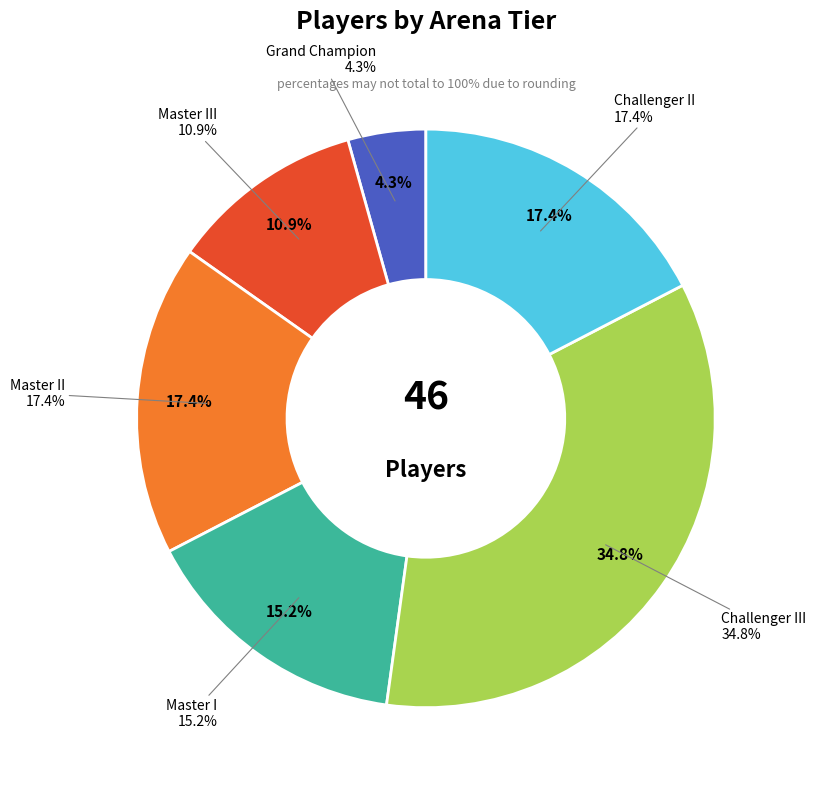

Which category has the biggest portion of the pie?

Challenger III